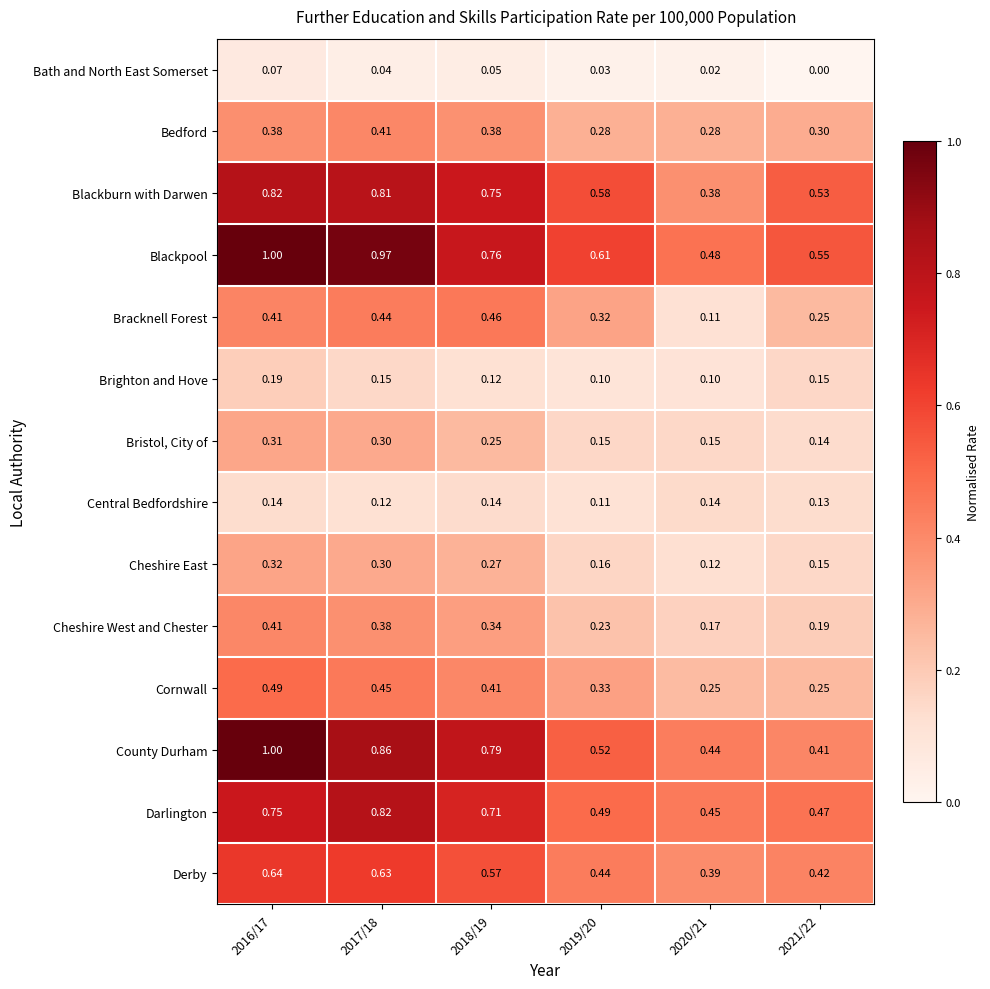

How many categories are shown in the chart?

6